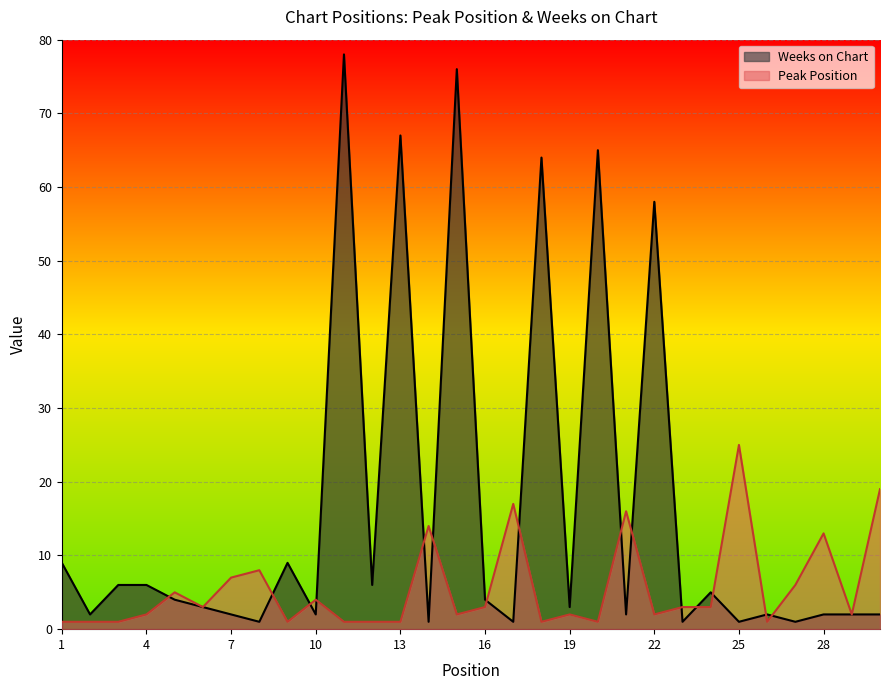

What is the total value across all series at 3?

7